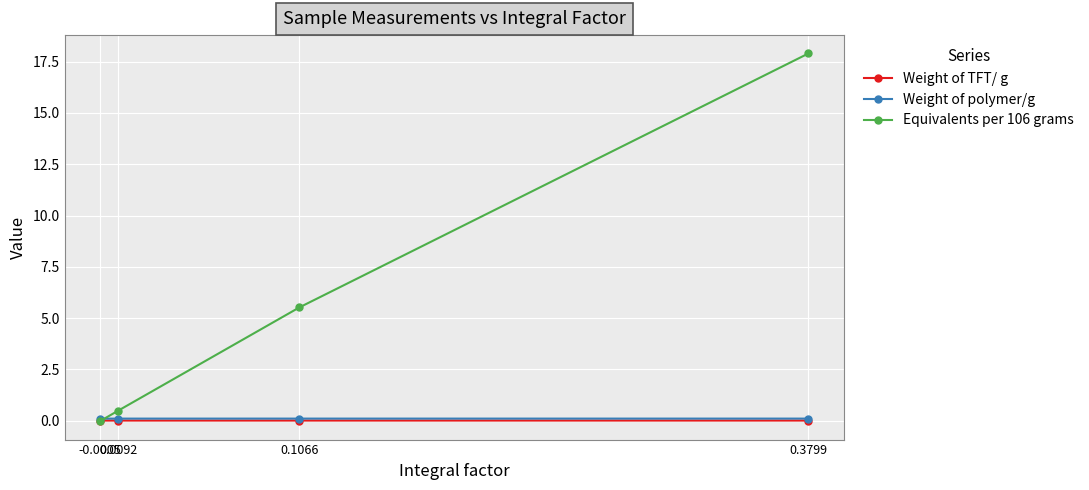

What is the maximum value shown in the chart?

17.9